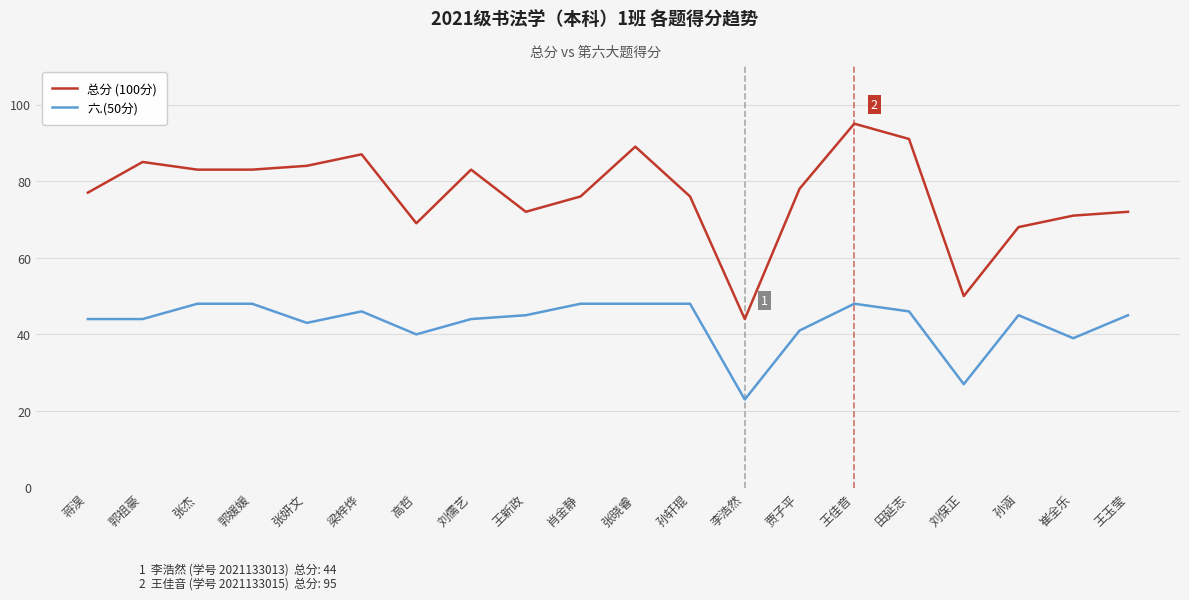

Reading right to left, what are all the values shown in this chart?

总分 (100分): 王玉莹=72	崔全乐=71	孙涵=68	刘保正=50	田延志=91	王佳音=95	贾子平=78	李浩然=44	孙轩琨=76	张晓睿=89	肖金静=76	王新政=72	刘儒艺=83	高哲=69	梁梓烨=87	张妍文=84	郭媛媛=83	张杰=83	郭祖豪=85	蒋淏=77
六.(50分): 王玉莹=45	崔全乐=39	孙涵=45	刘保正=27	田延志=46	王佳音=48	贾子平=41	李浩然=23	孙轩琨=48	张晓睿=48	肖金静=48	王新政=45	刘儒艺=44	高哲=40	梁梓烨=46	张妍文=43	郭媛媛=48	张杰=48	郭祖豪=44	蒋淏=44